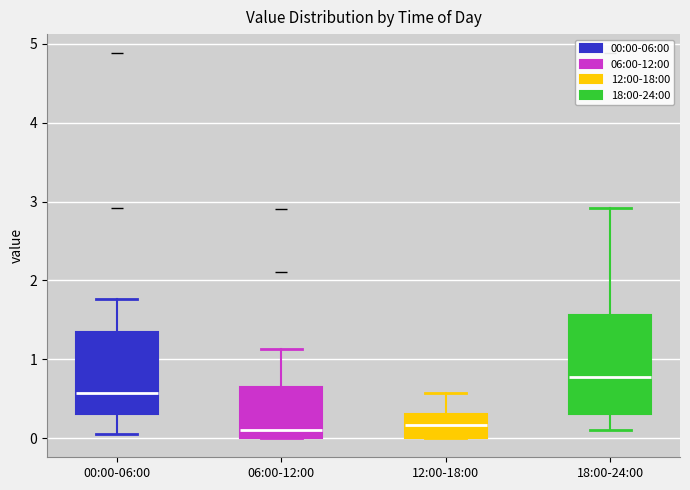

Reading left to right, transcribe this box plot: for each box, give where its median line is, the range the box spans, and where its two whiskers end, as read against the y-axis. The values are not printed on the chart, so give them approximately, as read against the axis.

00:00-06:00: median 0.6, box 0.3 to 1.3, whiskers 0.1 to 1.8
06:00-12:00: median 0.1, box 0.0 to 0.6, whiskers 0.0 to 1.1
12:00-18:00: median 0.2, box 0.0 to 0.3, whiskers 0.0 to 0.6
18:00-24:00: median 0.8, box 0.3 to 1.6, whiskers 0.1 to 2.9